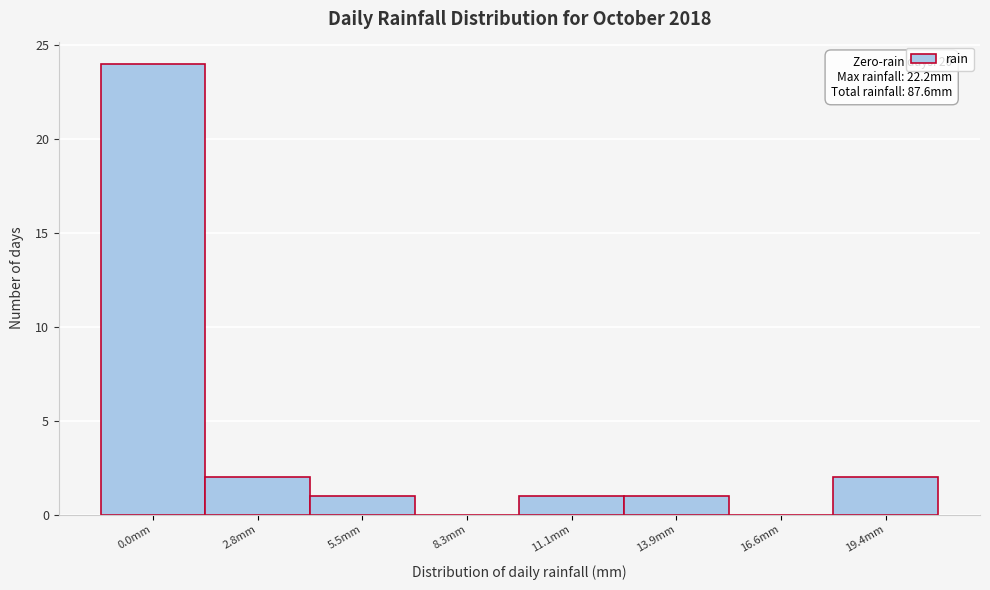

Reading right to left, list all the values displayed in this chart.

19.4mm=2	16.6mm=0	13.9mm=1	11.1mm=1	8.3mm=0	5.5mm=1	2.8mm=2	0.0mm=24